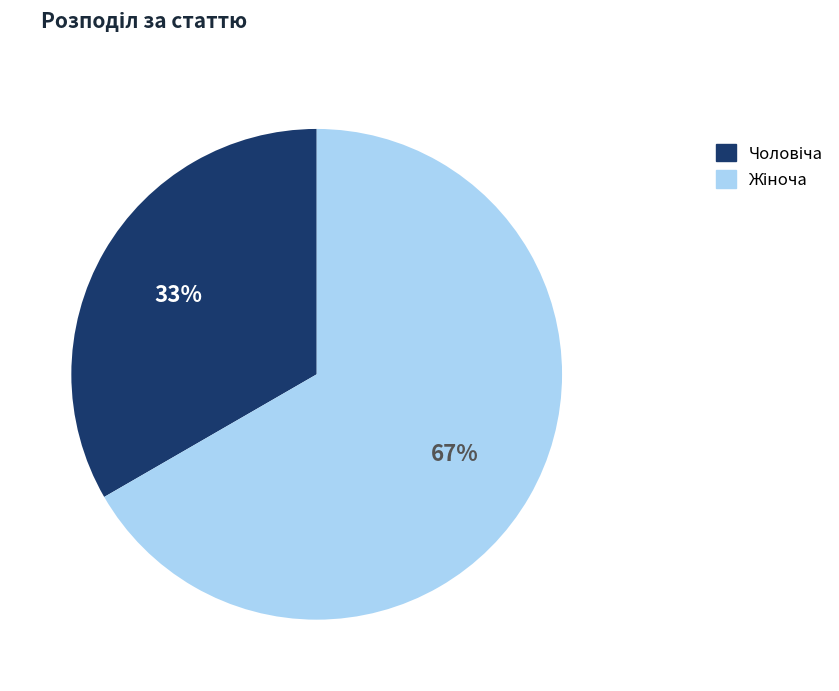

To the nearest percent, what is the average slice percentage?

50%